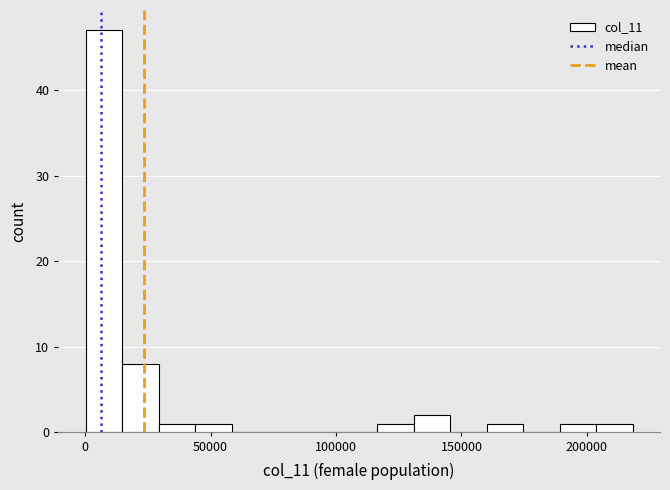

Read against the x-axis, roughly where is the centre of the tallest bar?

5000